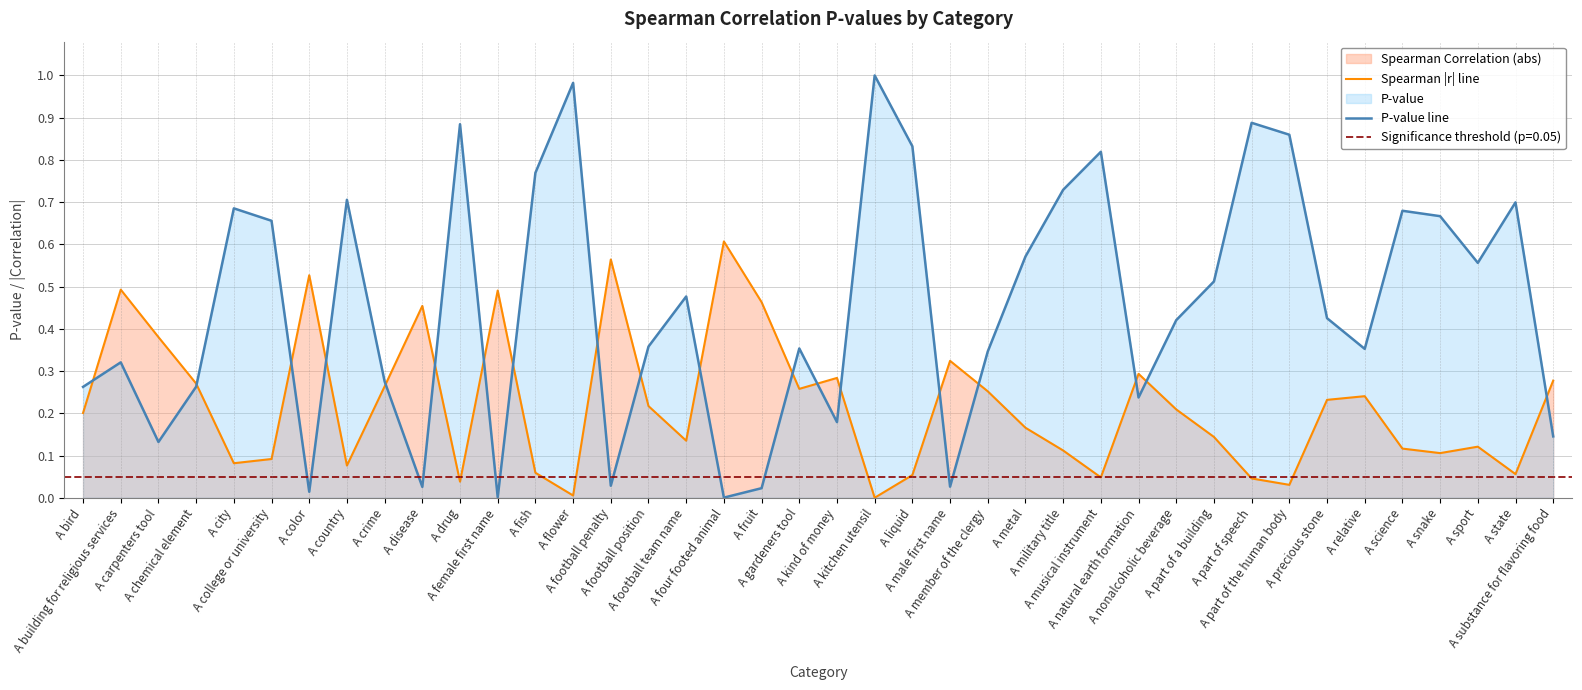

What is the greatest value displayed?

1.0